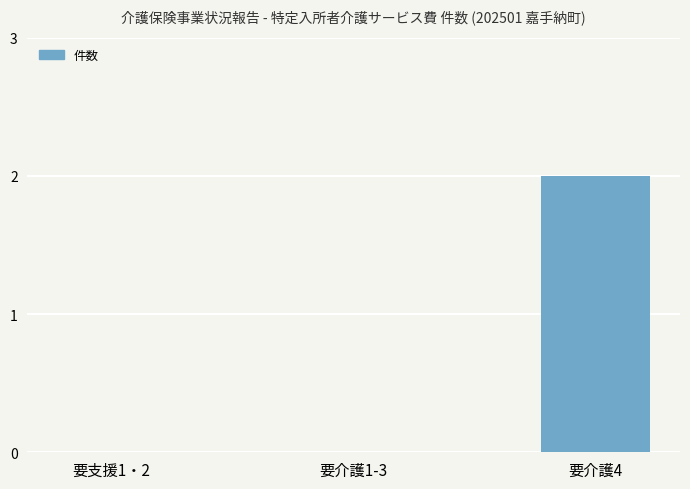

Which has a higher value, 要介護4 or 要支援1・2?

要介護4